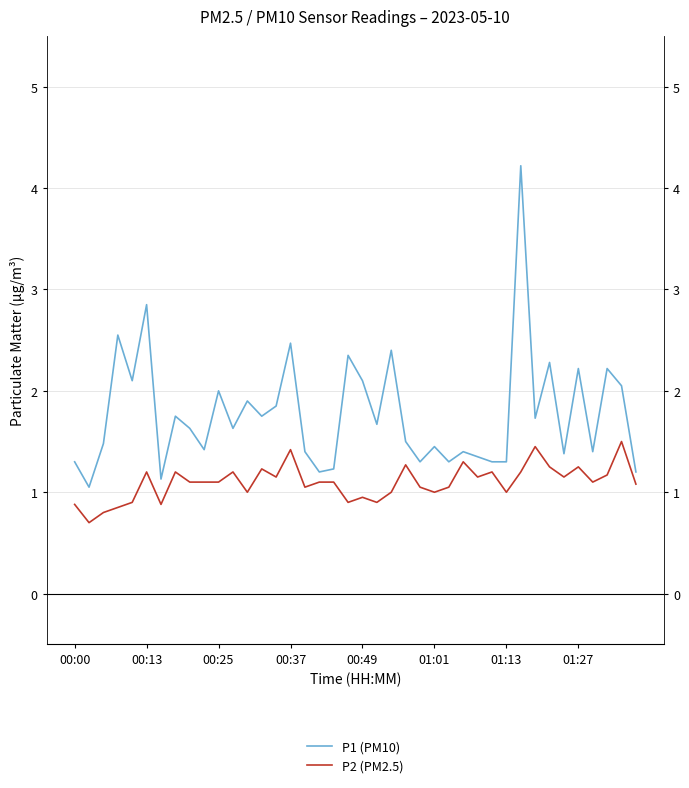

What position from the left is 23?

24